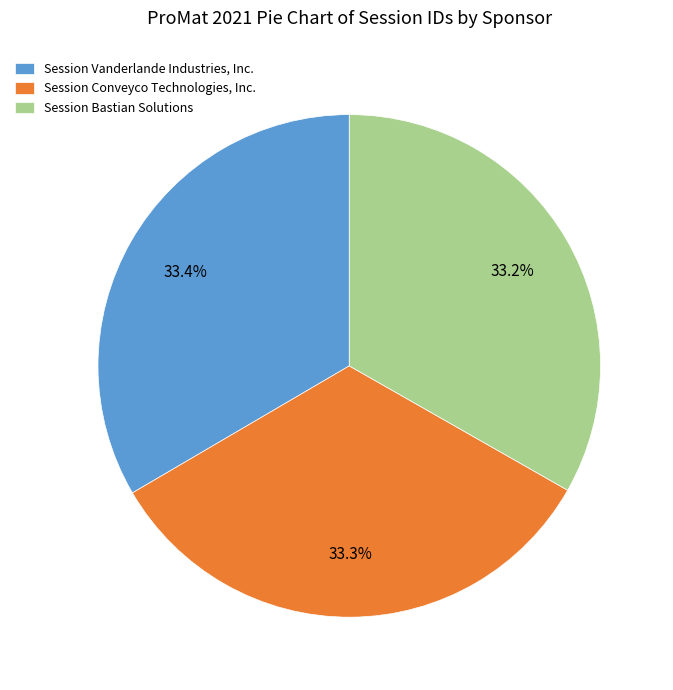

Does Session Vanderlande Industries, Inc. represent more than half of the total?

No